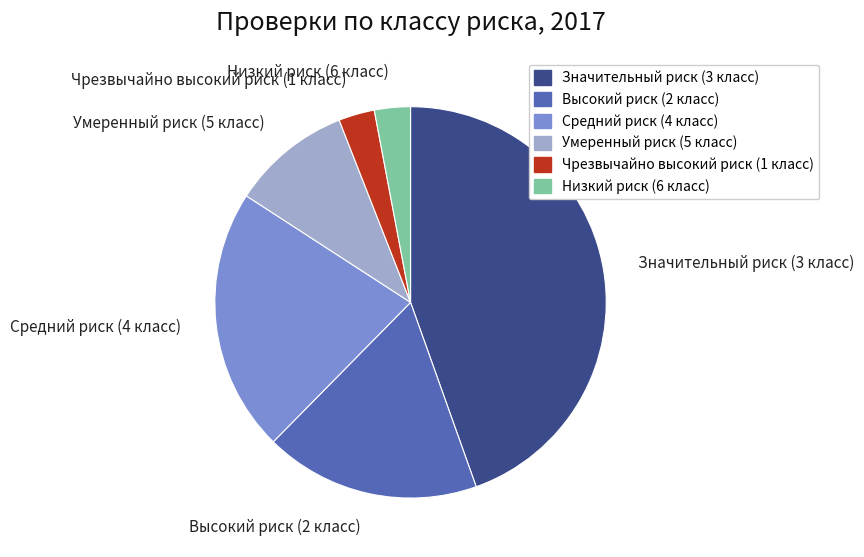

Which slice is the largest?

Значительный риск (3 класс)